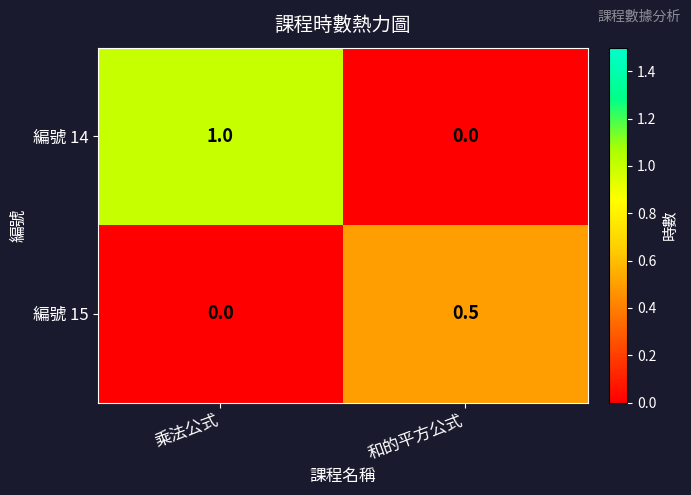

What is the maximum value shown in the chart?

1.0